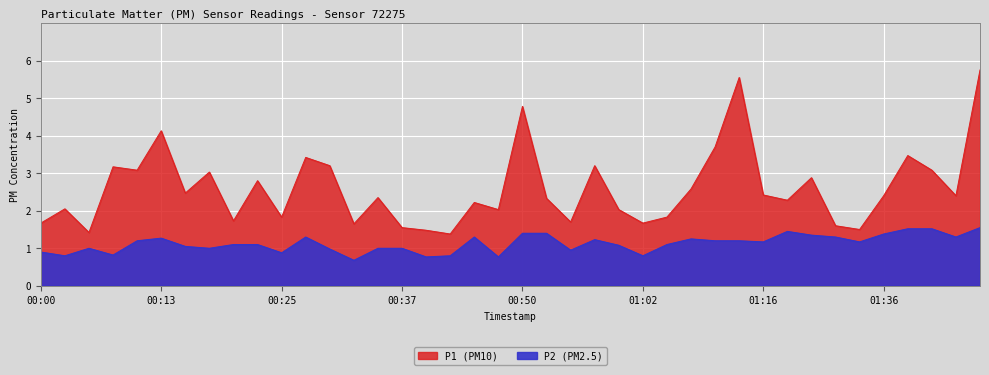

At which category does P1 reach its first local valley?

00:05